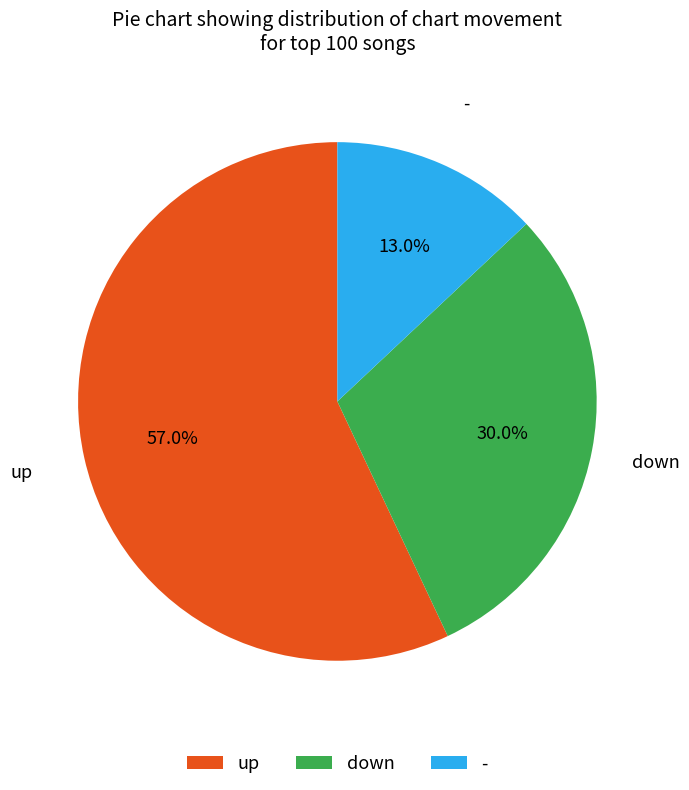

What is the ratio of the value at - to the value at down?

0.4